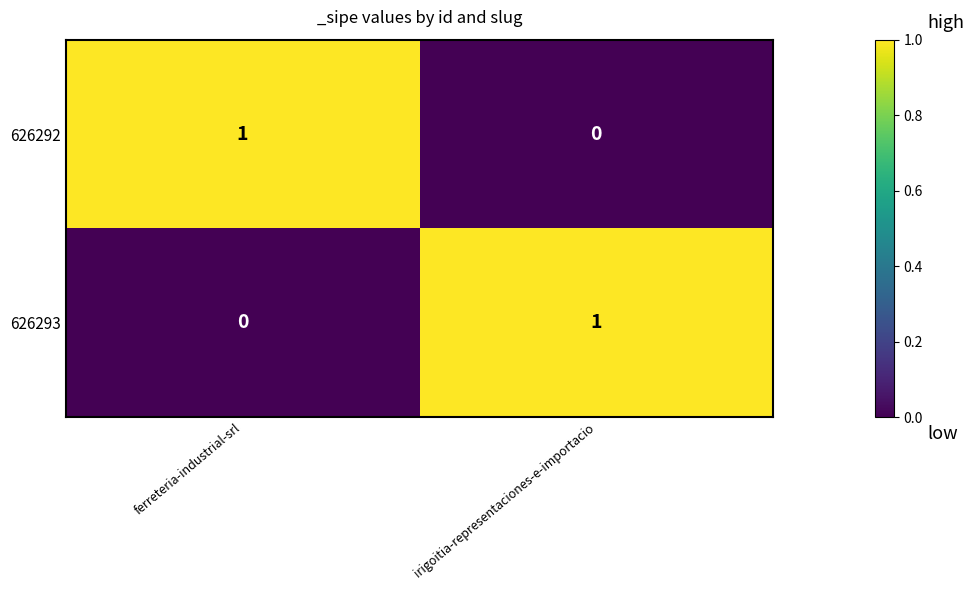

Is the value of 626292 at ferreteria-industrial-srl greater than the value of 626293 at ferreteria-industrial-srl?

Yes